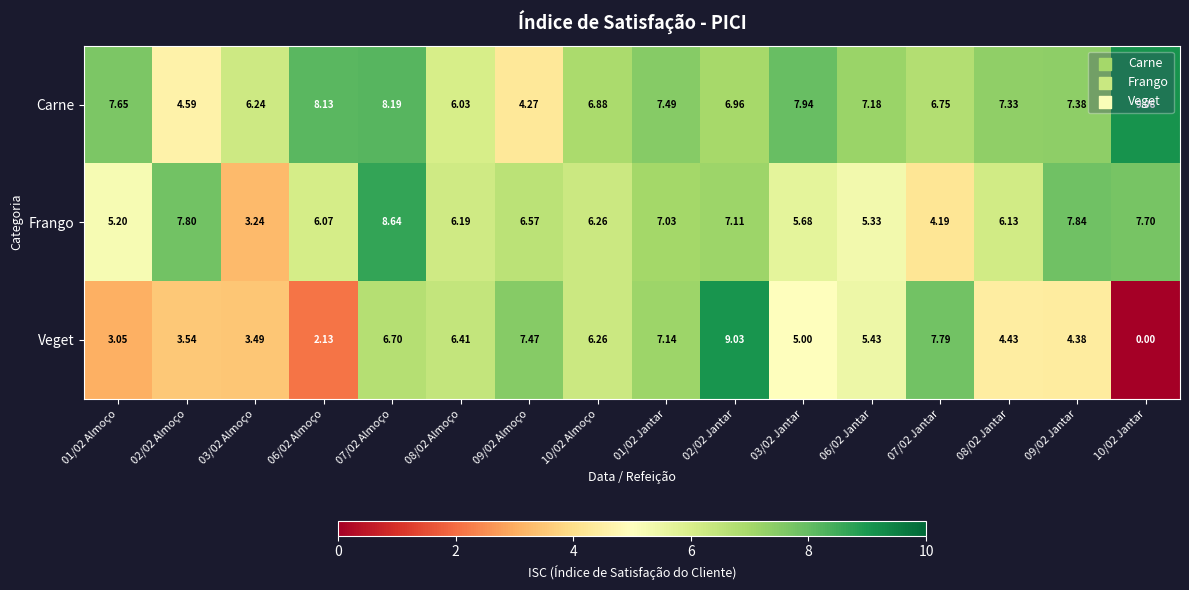

How many data points in Carne are above 7?

9